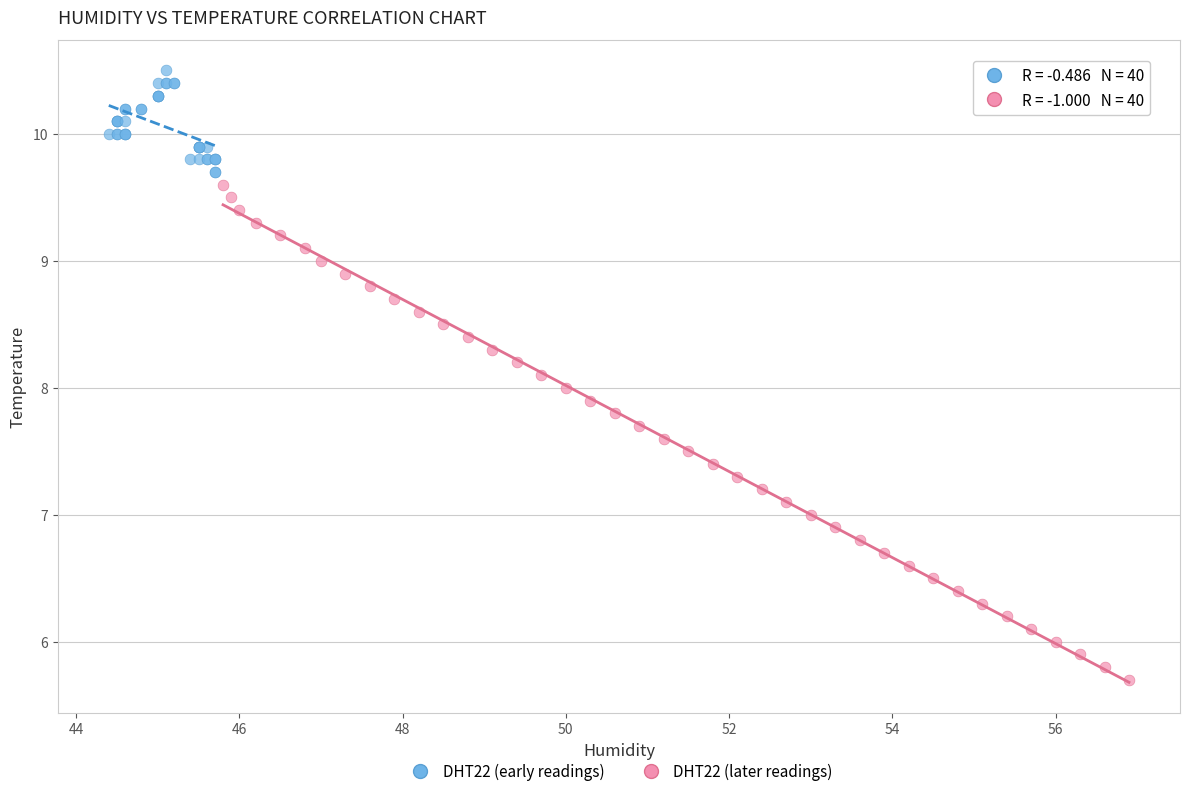

Which series reaches the minimum Y coordinate?

DHT22 (later readings)